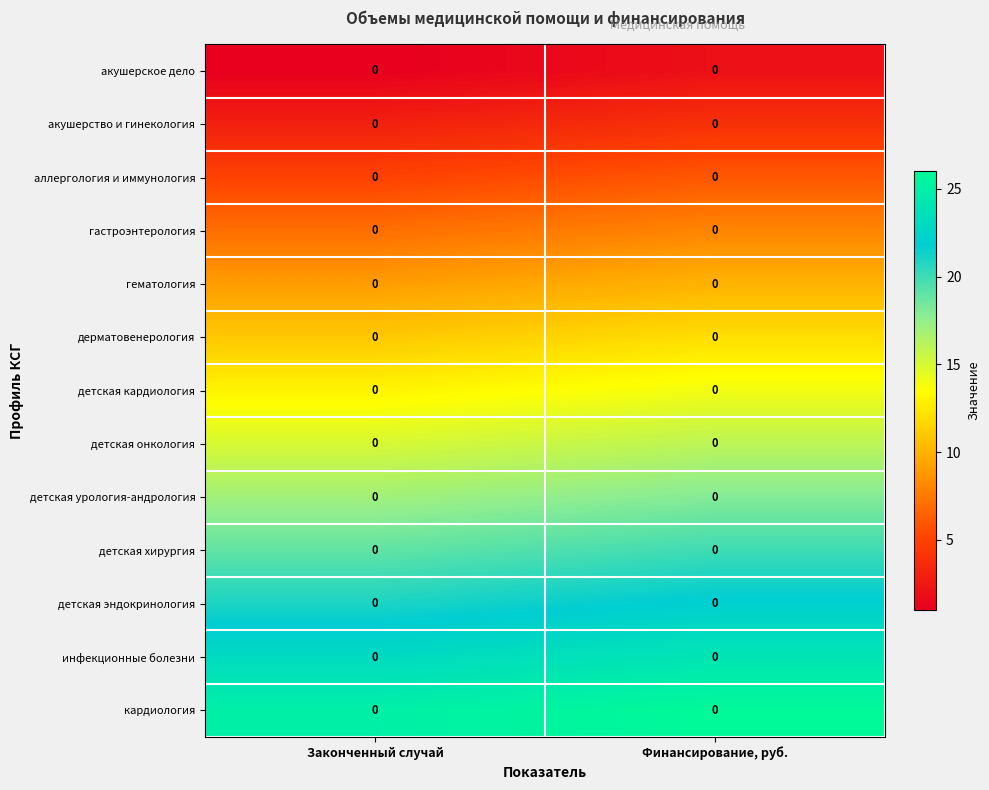

Between Законченный случай and Финансирование, руб., which is larger?

Финансирование, руб.